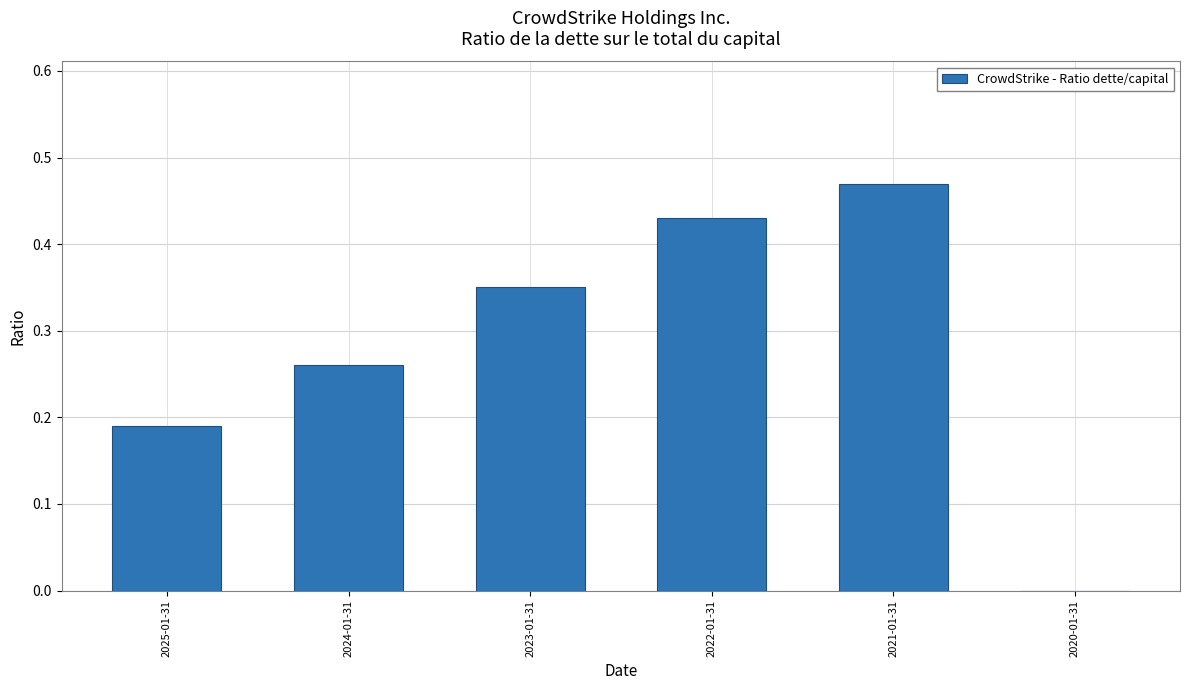

What is the change in value from 2024-01-31 to 2020-01-31?

-0.3